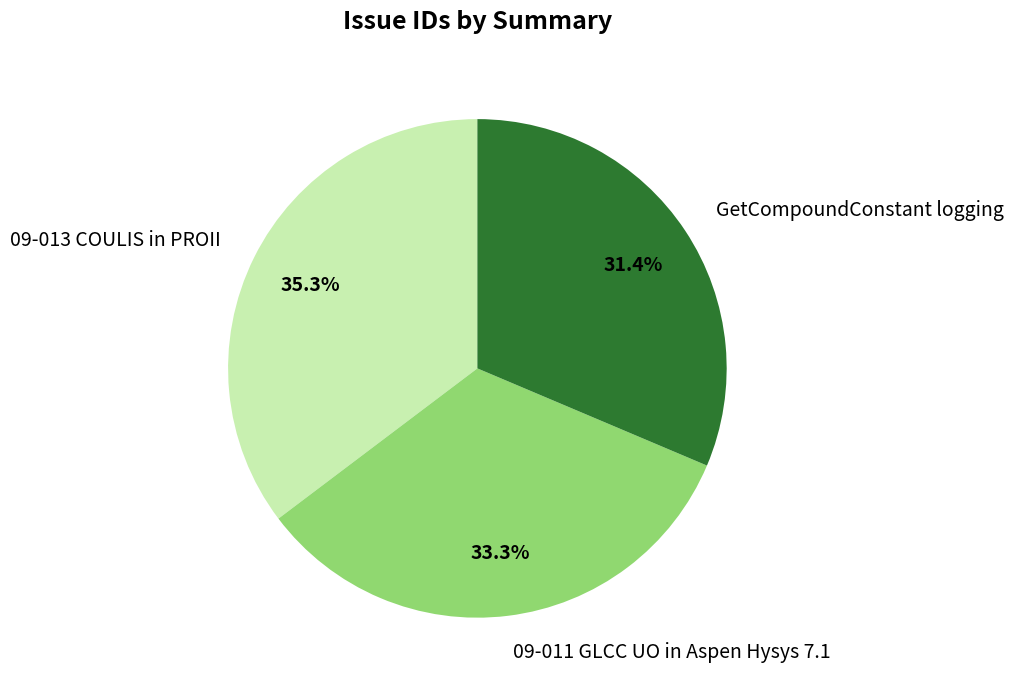

Count the number of slices in the pie.

3